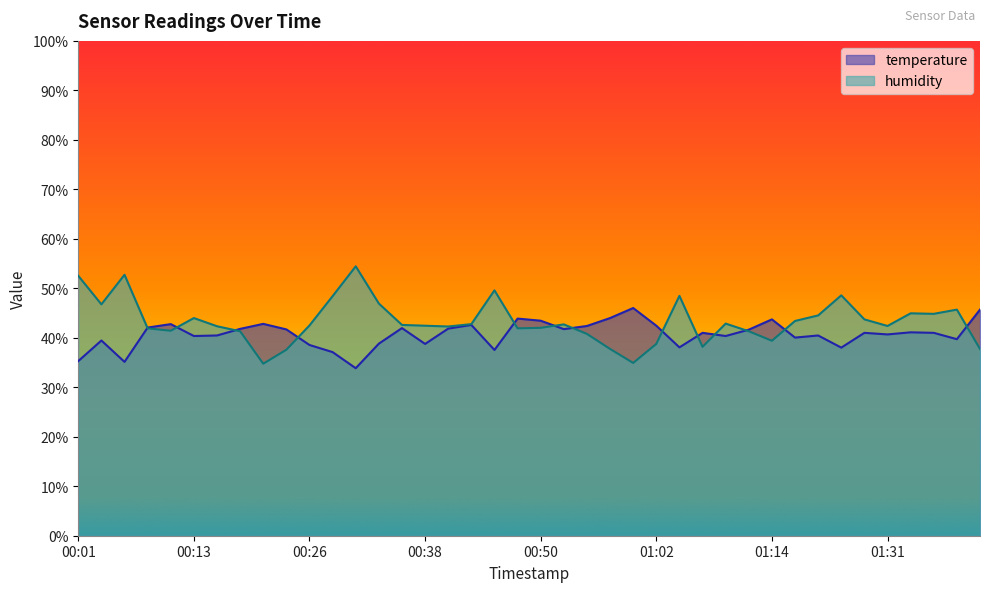

How many lines are shown in the chart?

2